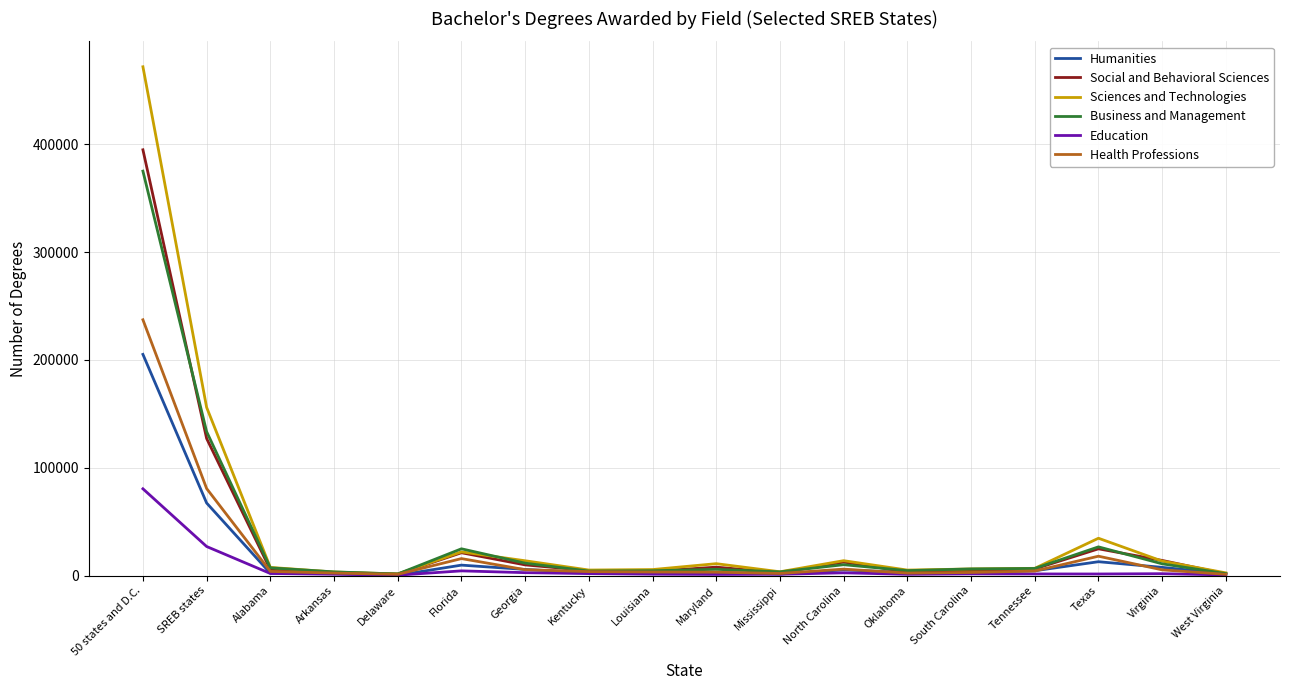

True or false: Health Professions has more than 0 interior local peaks.

True